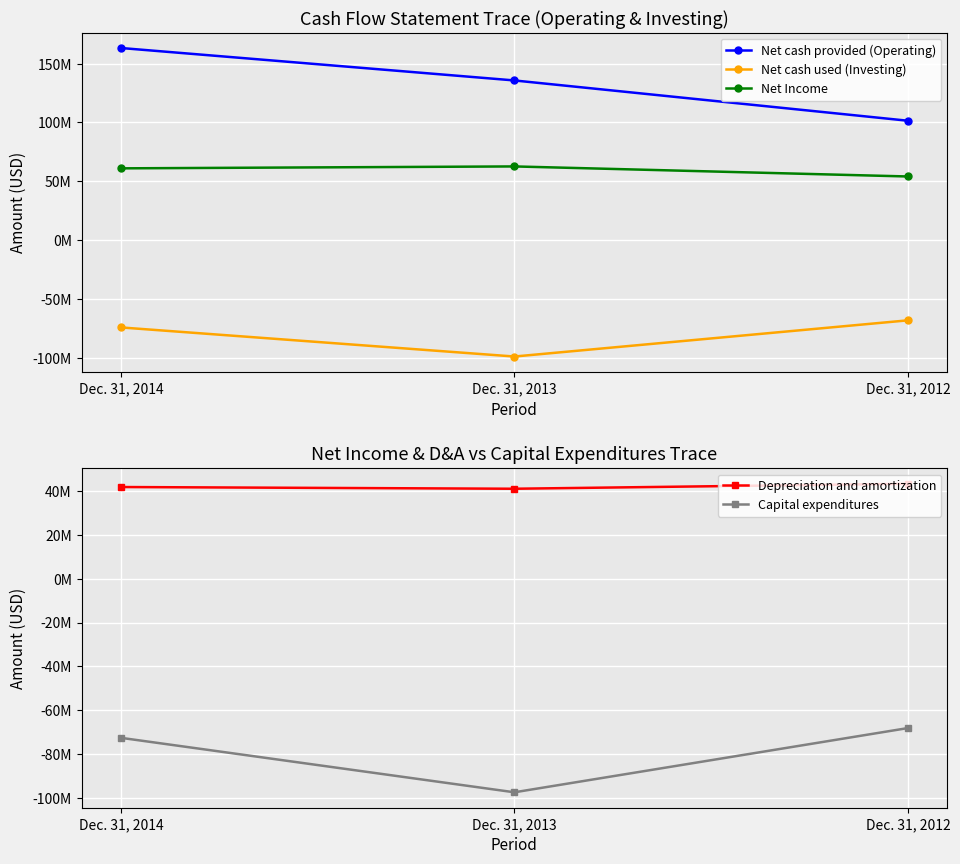

Reading left to right, what are all the values shown in this chart?

Net cash provided (Operating): Dec. 31, 2014=163270000	Dec. 31, 2013=135711000	Dec. 31, 2012=101494000
Net cash used (Investing): Dec. 31, 2014=-74059000	Dec. 31, 2013=-98775000	Dec. 31, 2012=-68036000
Net Income: Dec. 31, 2014=61058000	Dec. 31, 2013=62686000	Dec. 31, 2012=54148000
Depreciation and amortization: Dec. 31, 2014=41751000	Dec. 31, 2013=40967000	Dec. 31, 2012=43234000
Capital expenditures: Dec. 31, 2014=-72553000	Dec. 31, 2013=-97379000	Dec. 31, 2012=-68104000